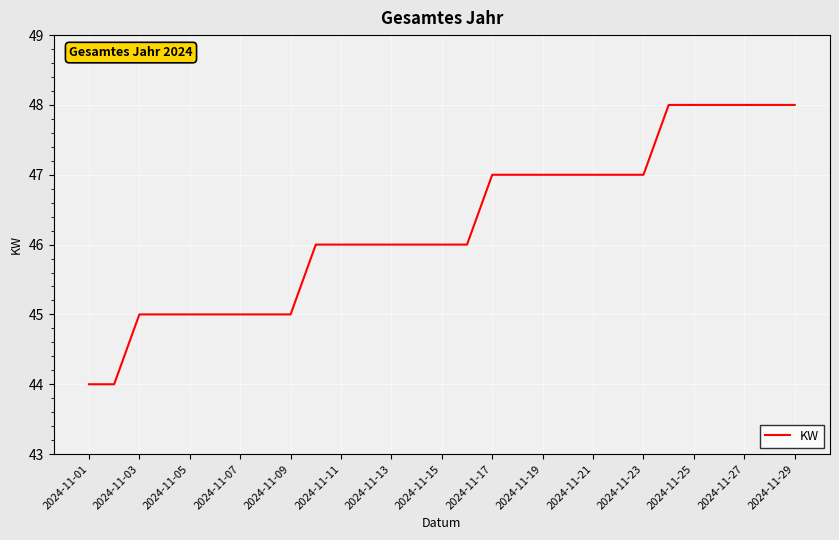

What is the difference between the maximum and minimum values?

4